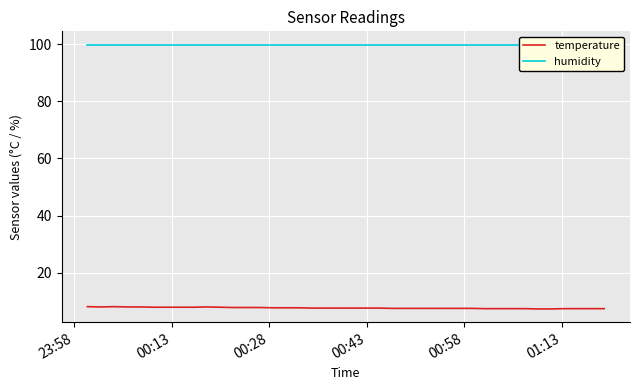

At which label does temperature reach its peak?

23:58